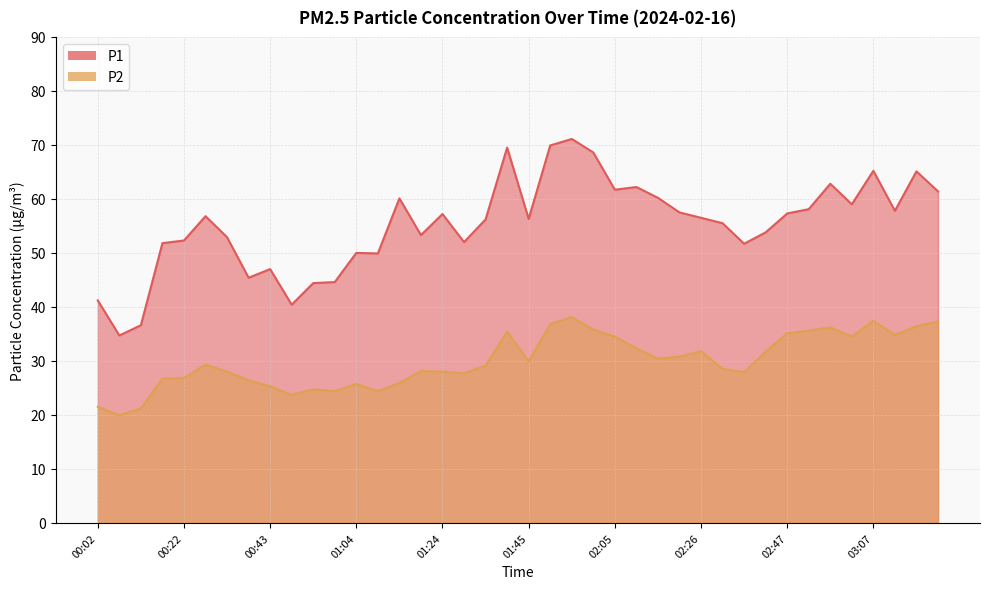

Which label corresponds to the smallest value in the chart?

00:07